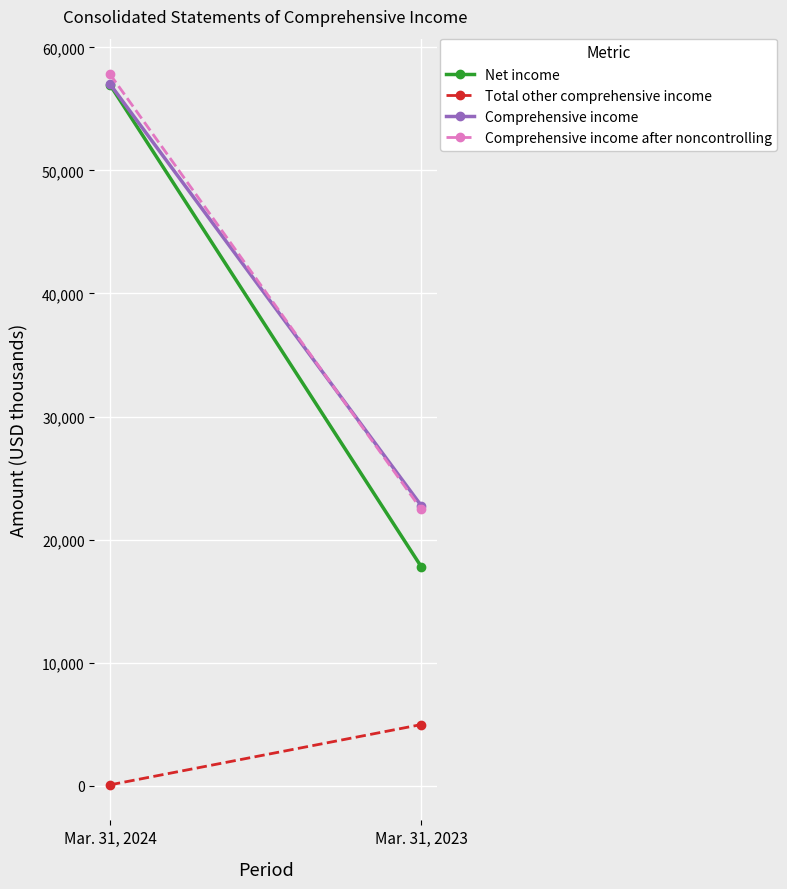

List the labels in order of Comprehensive income after noncontrolling value, largest first.

Mar. 31, 2024, Mar. 31, 2023